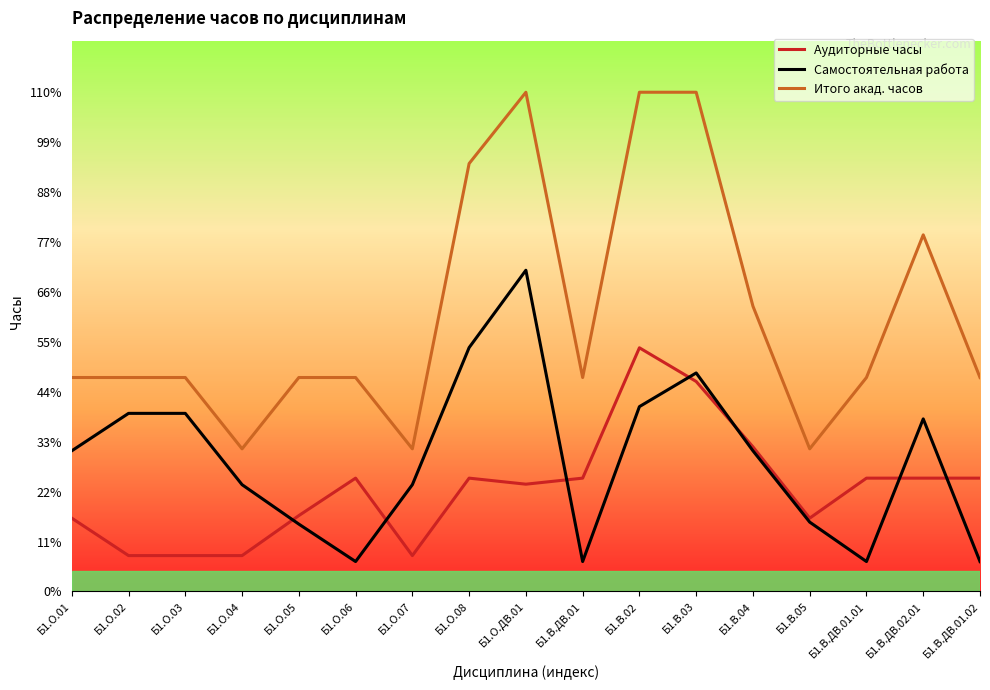

What are all the series names shown in the legend?

Аудиторные часы, Самостоятельная работа, Итого акад. часов